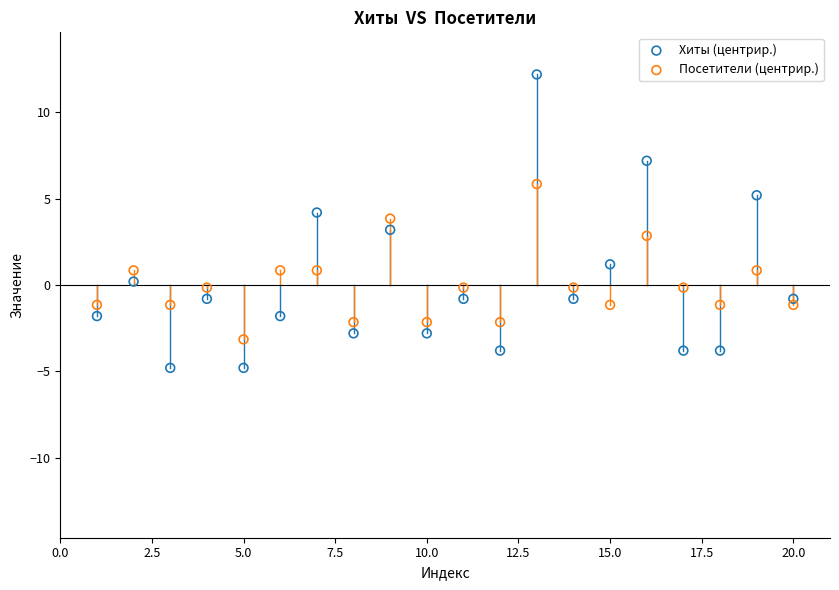

What is the X range (max minus min) for the scatter plot?

19.0